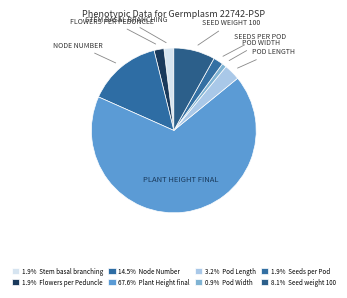

How many slices are in this pie chart?

8